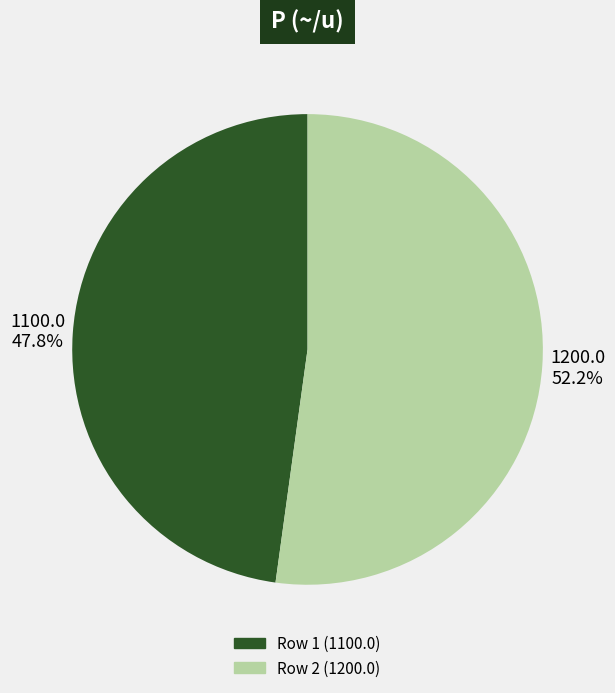

Is there a majority slice in this chart?

Yes